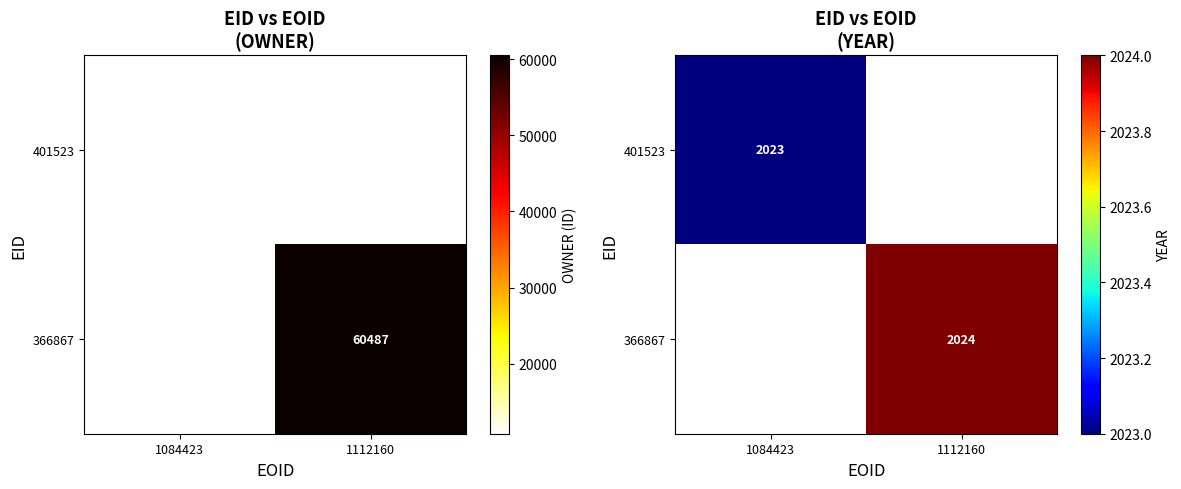

What is the lowest value of the 401523 series?

2023.0